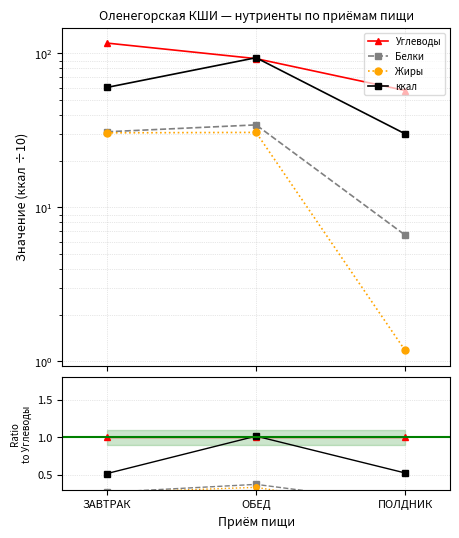

Which series has the widest spread of values?

ккал